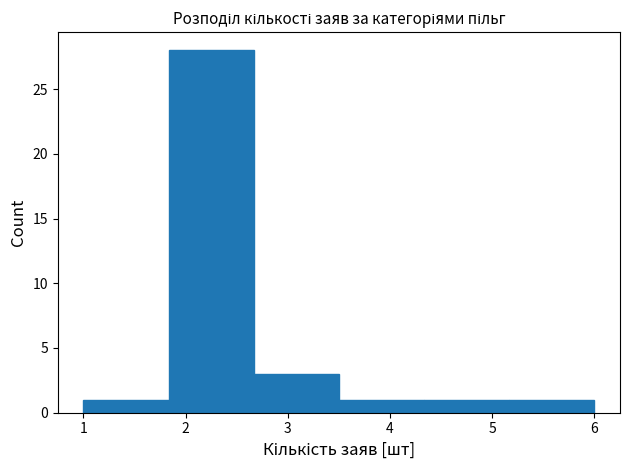

How tall is the bar that spans 5.2 to 6.0 on the x-axis? Neither the bar edges nor the heights are printed on the chart, so give them approximately, as read against the axes.

1